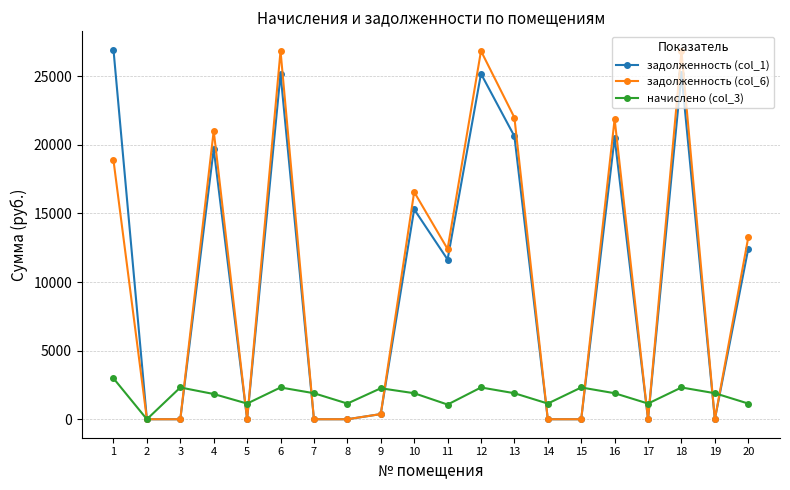

What is the maximum value shown in the chart?

26926.4